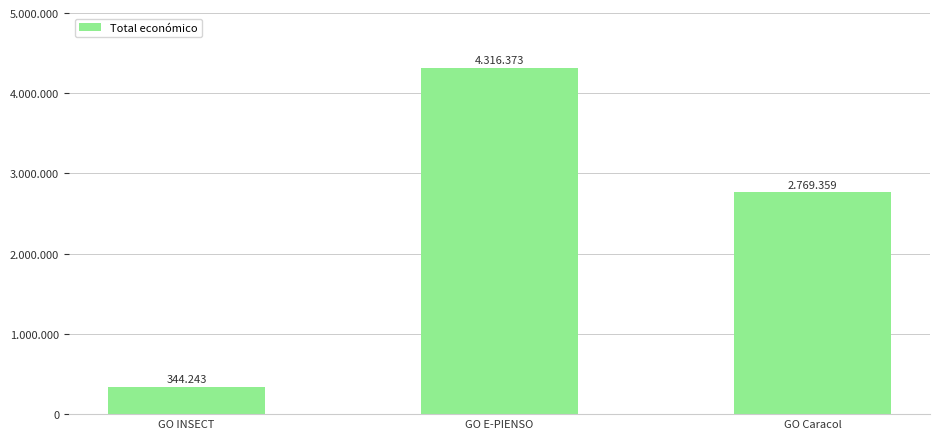

Which category has the highest value across all series?

GO E-PIENSO